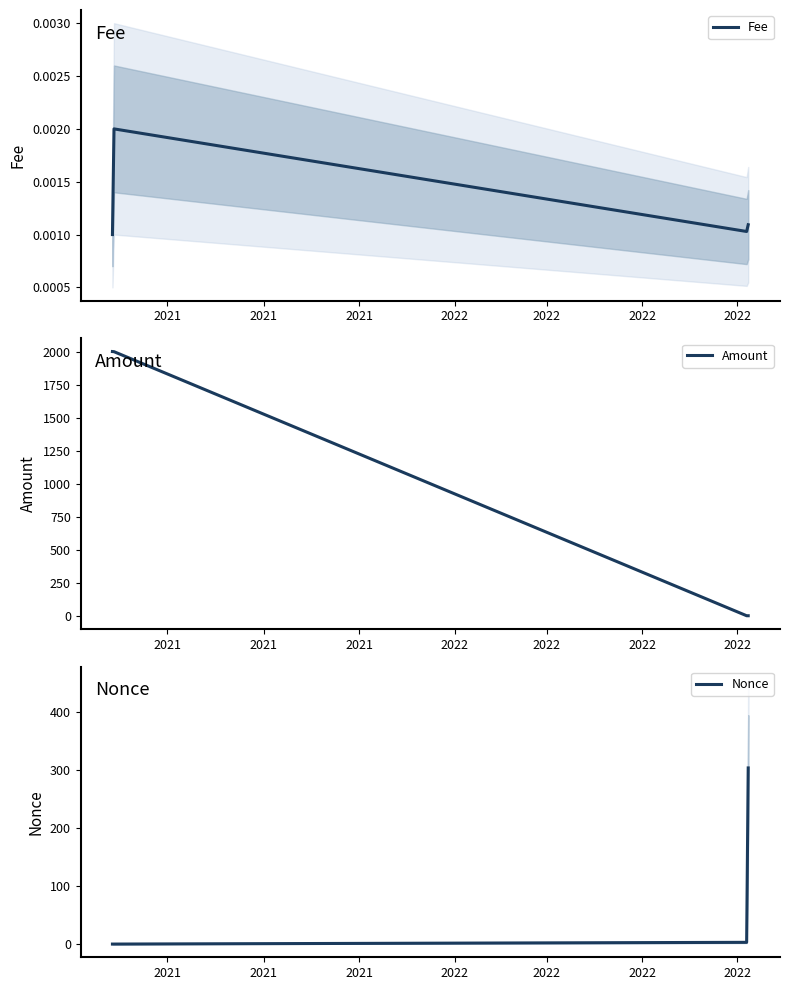

True or false: Fee has more than 1 points higher than both neighbors.

False